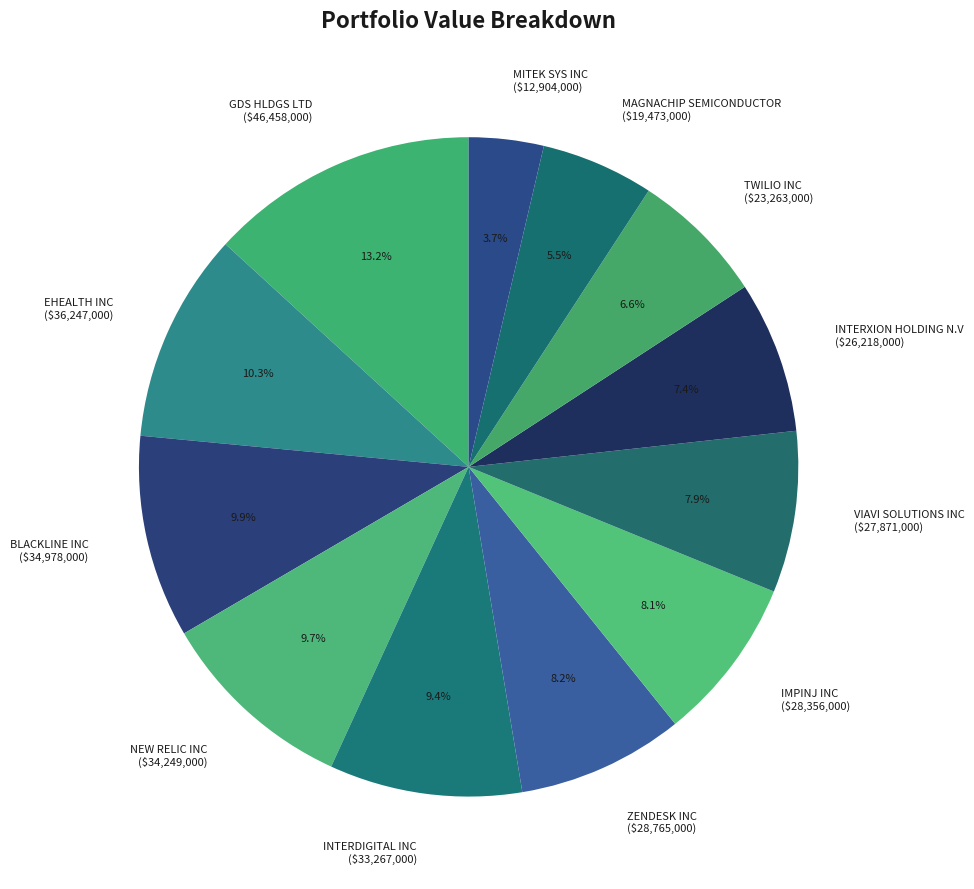

What is the smallest slice in the pie chart?

MITEK SYS INC